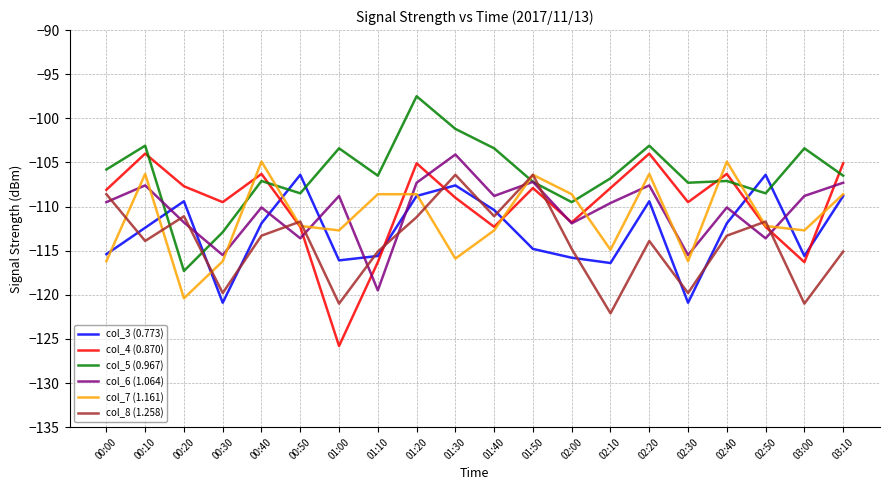

What is the difference between the second highest and minimum values in the col_4 (0.870) series?

21.8